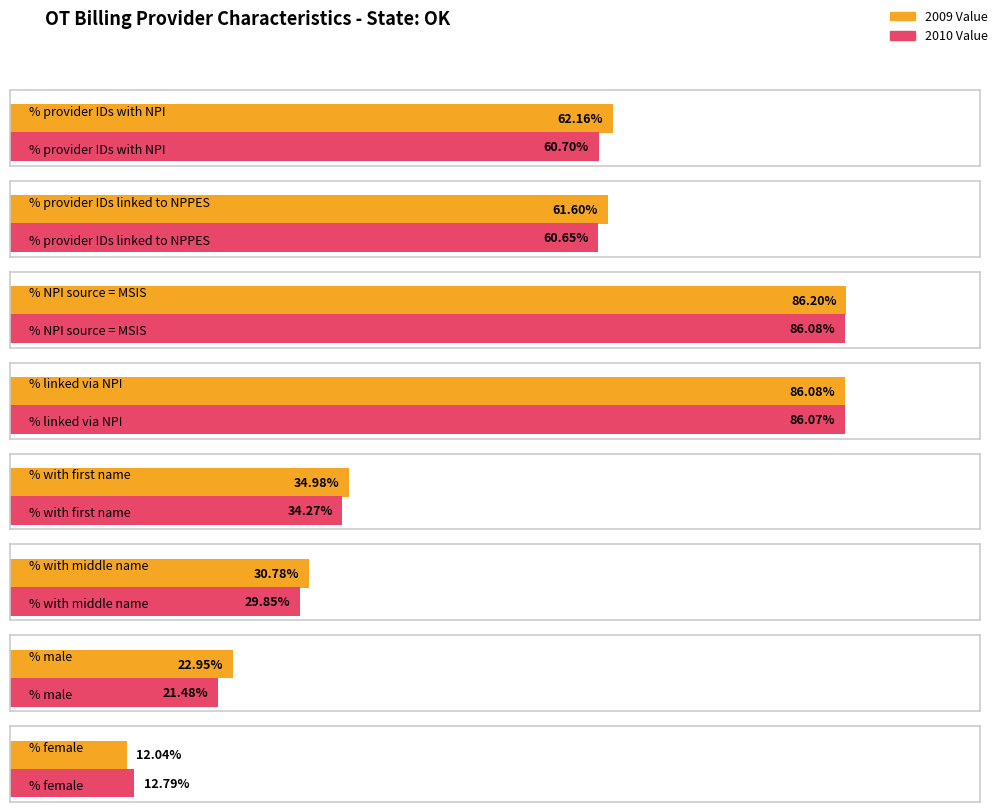

At which category is the sum across all series the highest?

% NPI source = MSIS